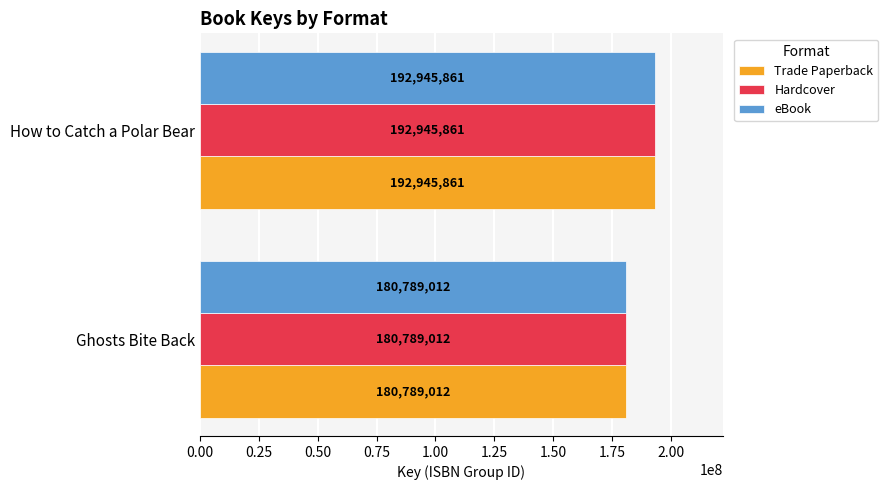

At which label is Trade Paperback closest to 186867436?

Ghosts Bite Back